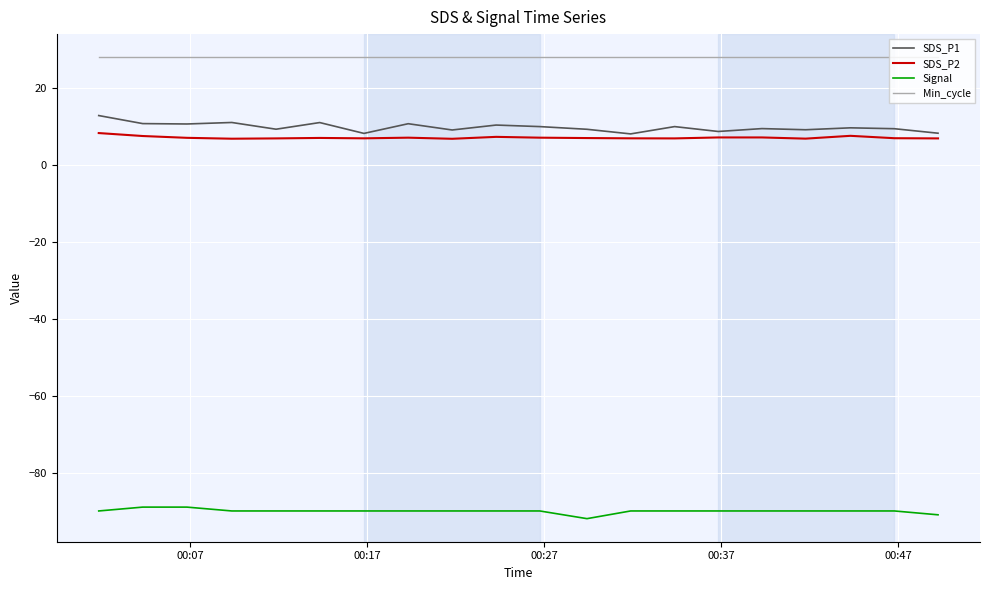

Which series has the largest total across all categories?

Min_cycle